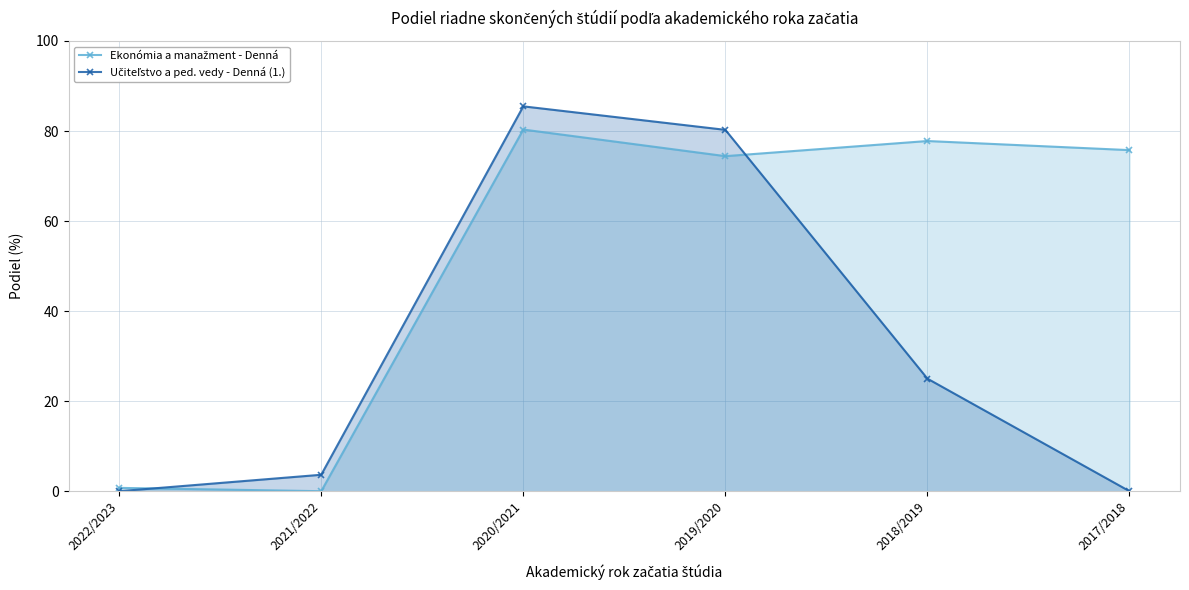

At which category is the sum across all series the highest?

2020/2021